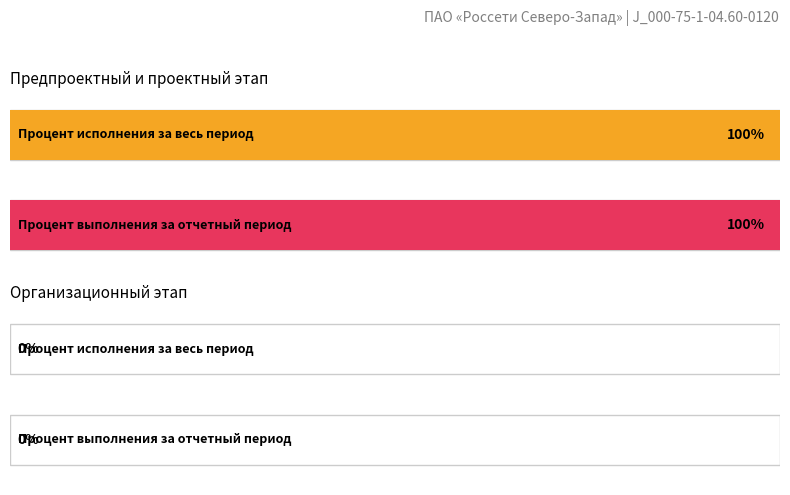

How many positive values does the Процент исполнения за весь период series have?

1